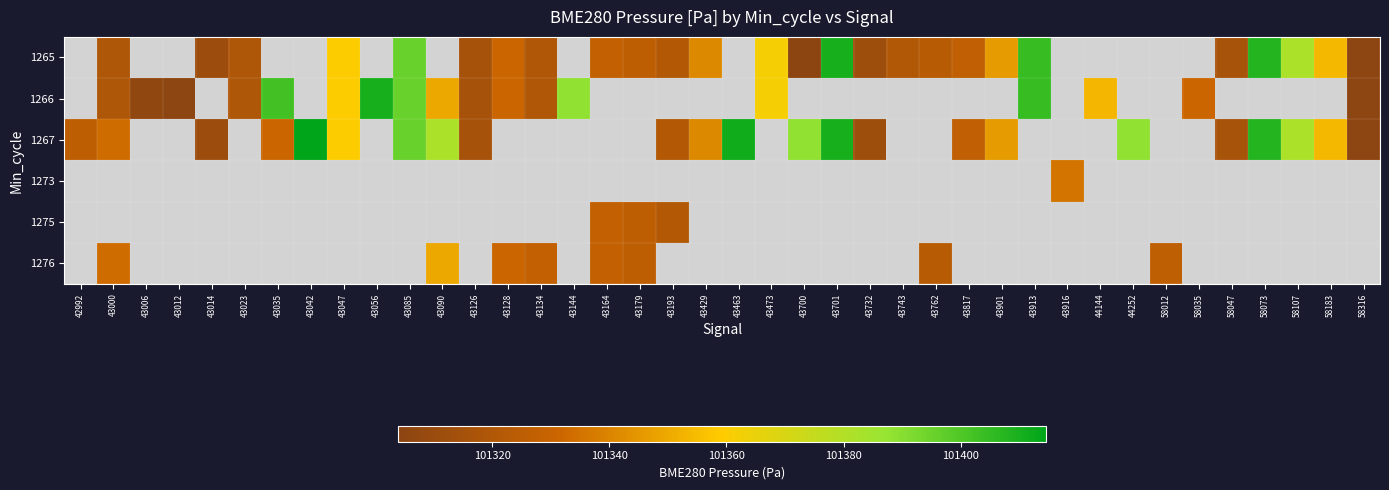

The value of 1273 at 43916 is 101335.6. True or false?

True